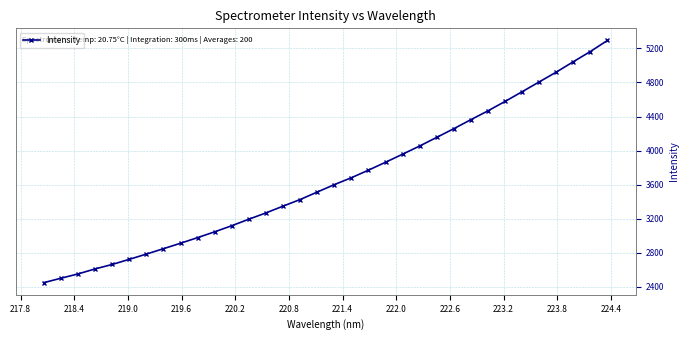

What is the value of the 14th point from the left?

3268.1